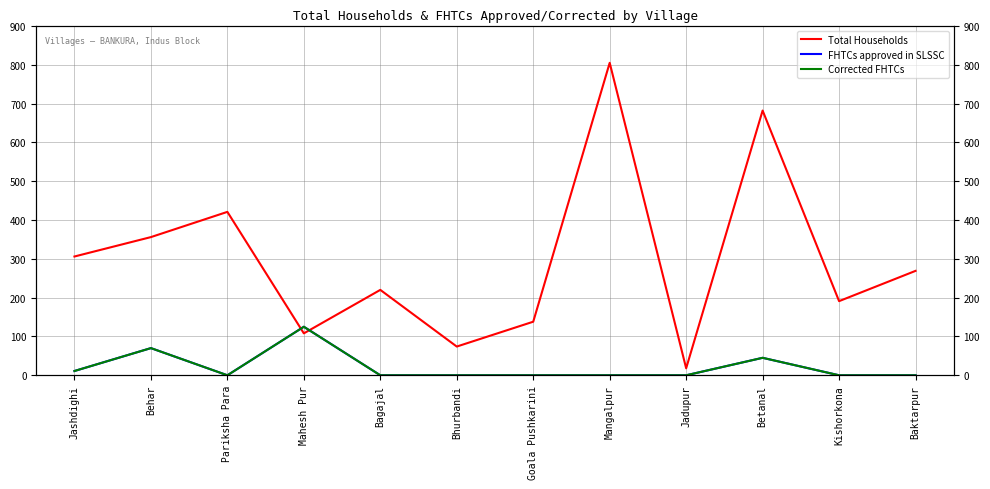

What is the label of the 11th point from the right?

Behar